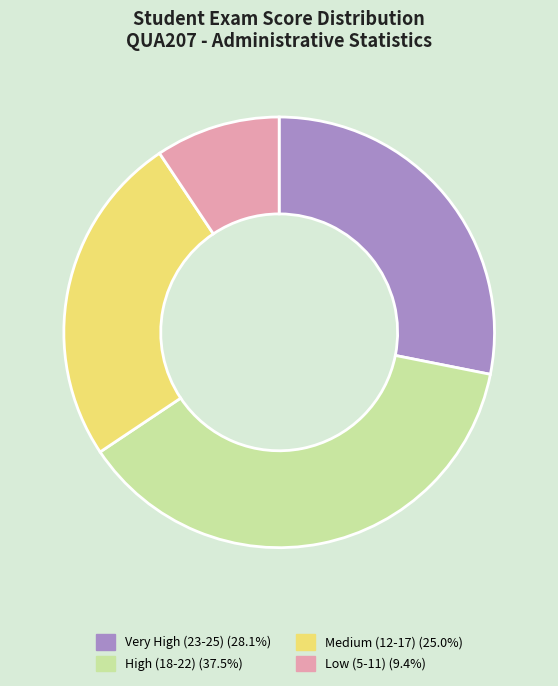

Does any single category account for the majority?

No